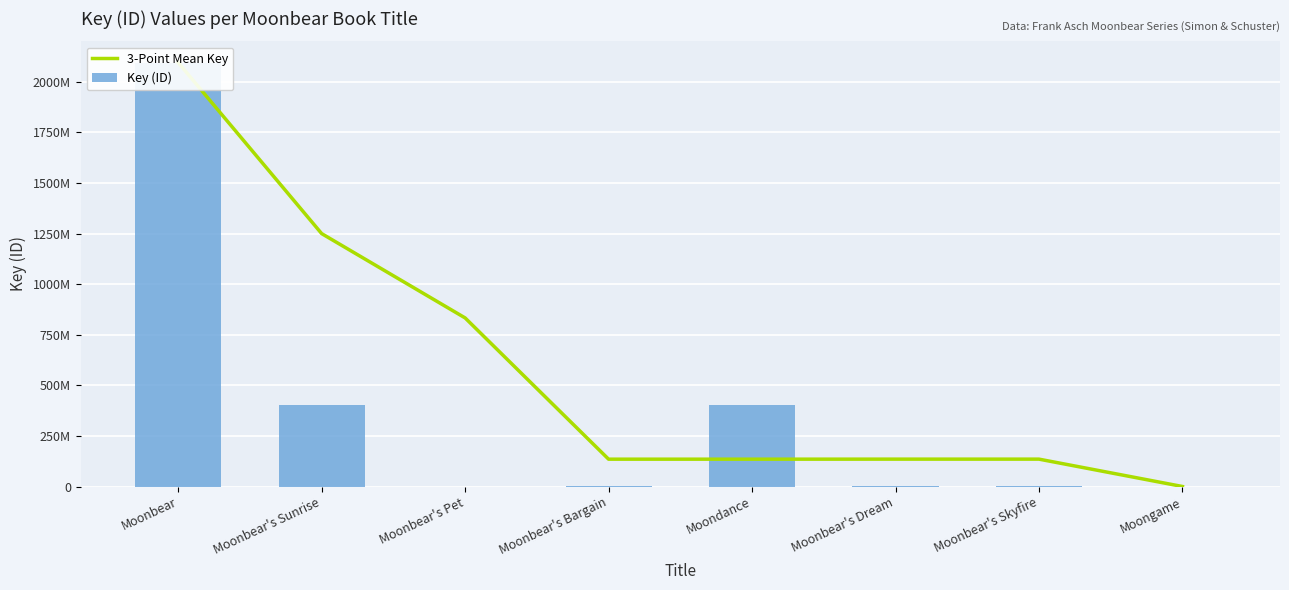

Reading left to right, extract all data points from this chart.

3-Point Mean Key: Moonbear=2094123886.0	Moonbear's Sunrise=1249681820.5	Moonbear's Pet=833352689.7	Moonbear's Bargain=135886616.7	Moondance=135904706.7	Moonbear's Dream=136095622.7	Moonbear's Skyfire=136095636.0	Moongame=999410.0
Key (ID): Moonbear=2094123886.0	Moonbear's Sunrise=405239755.0	Moonbear's Pet=694428.0	Moonbear's Bargain=1725667.0	Moondance=405294025.0	Moonbear's Dream=1267176.0	Moonbear's Skyfire=1725707.0	Moongame=5347.0